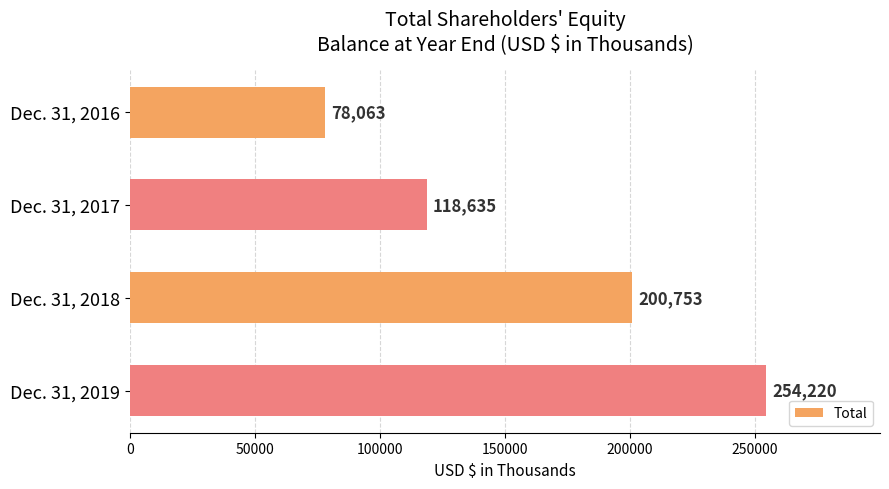

The chart shows a value of 200753 at Dec. 31, 2018. True or false?

True